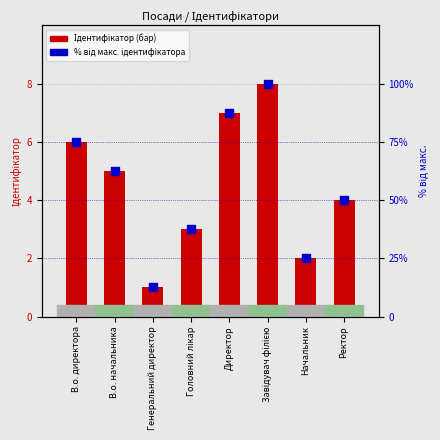

What is the total value across all series at Ректор?

54.0